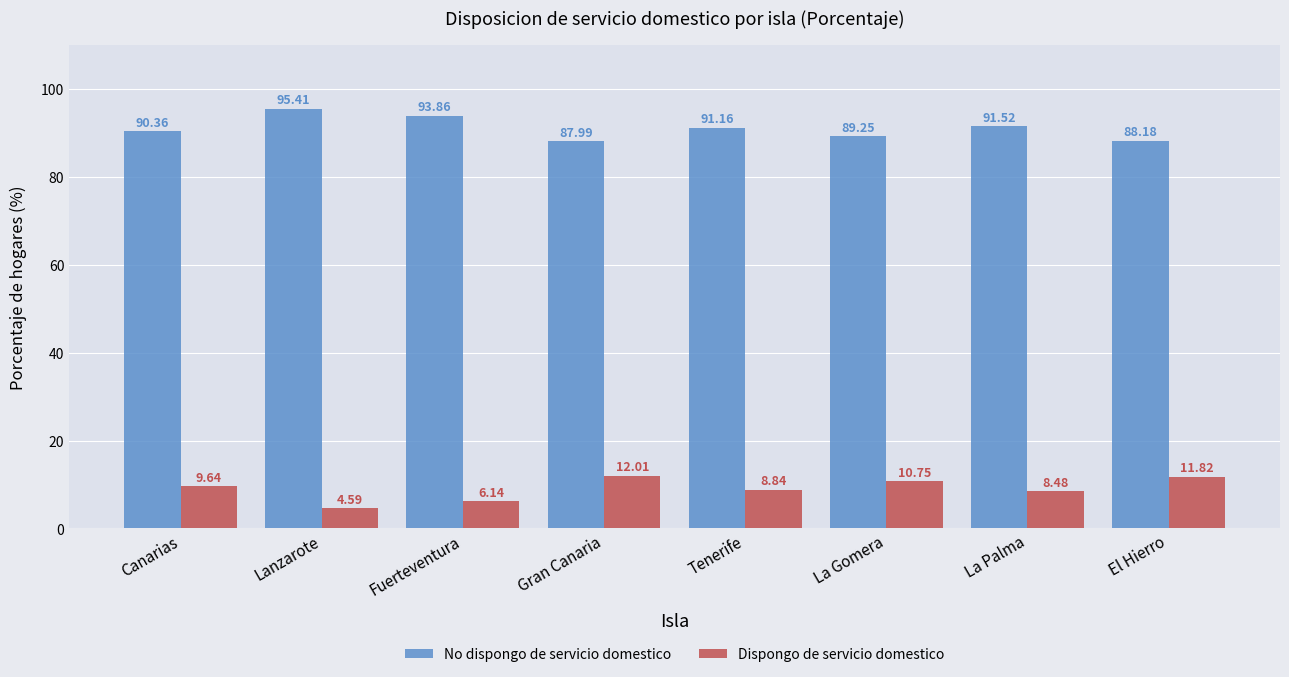

What is the difference between the highest and lowest values at Lanzarote?

90.8